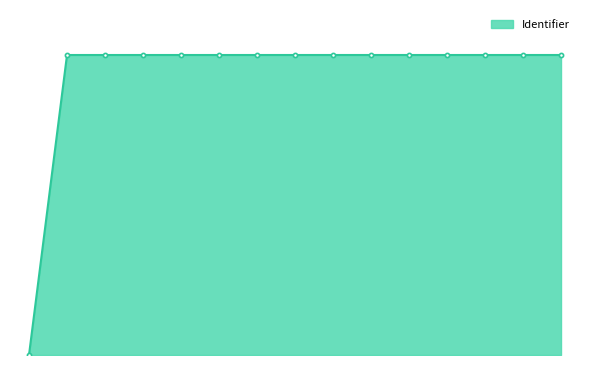

At which category does the chart reach its peak across all series?

Inspiratie